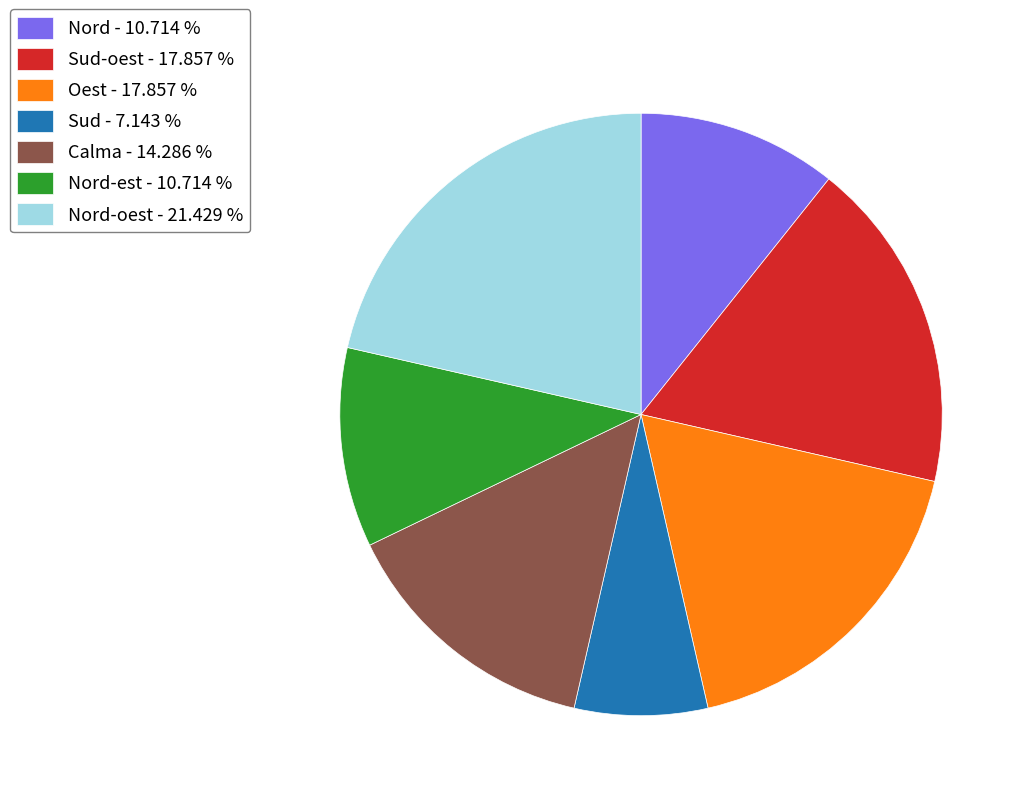

What is the largest slice in the pie chart?

Nord-oest - 21.429 %